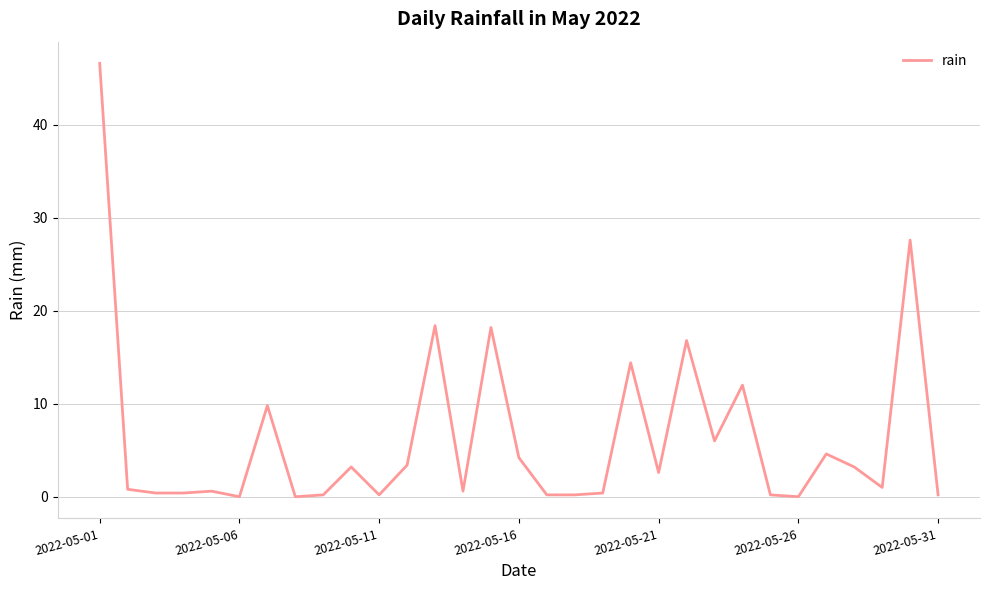

What is the difference between the maximum and minimum values?

46.6